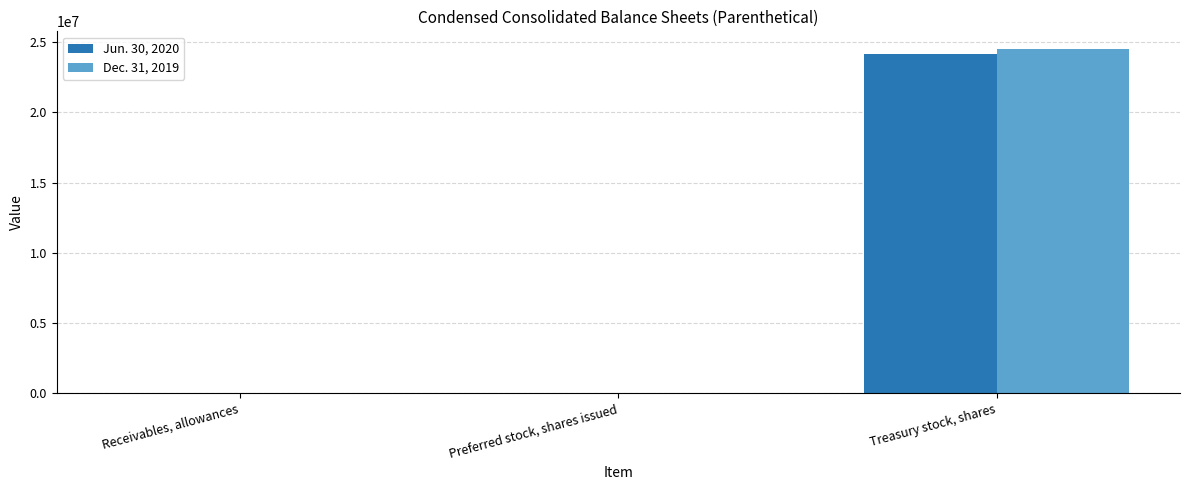

How many series are shown in this chart?

2